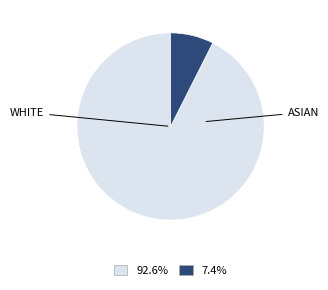

How many segments does this pie chart have?

2